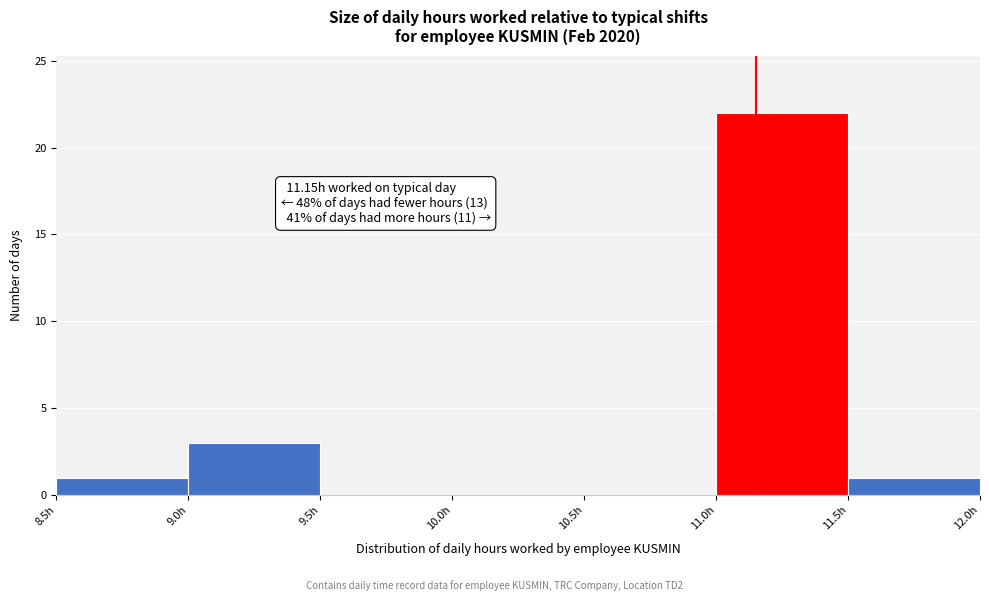

Over which range of the x-axis is the bar tallest?

11.0 to 11.5